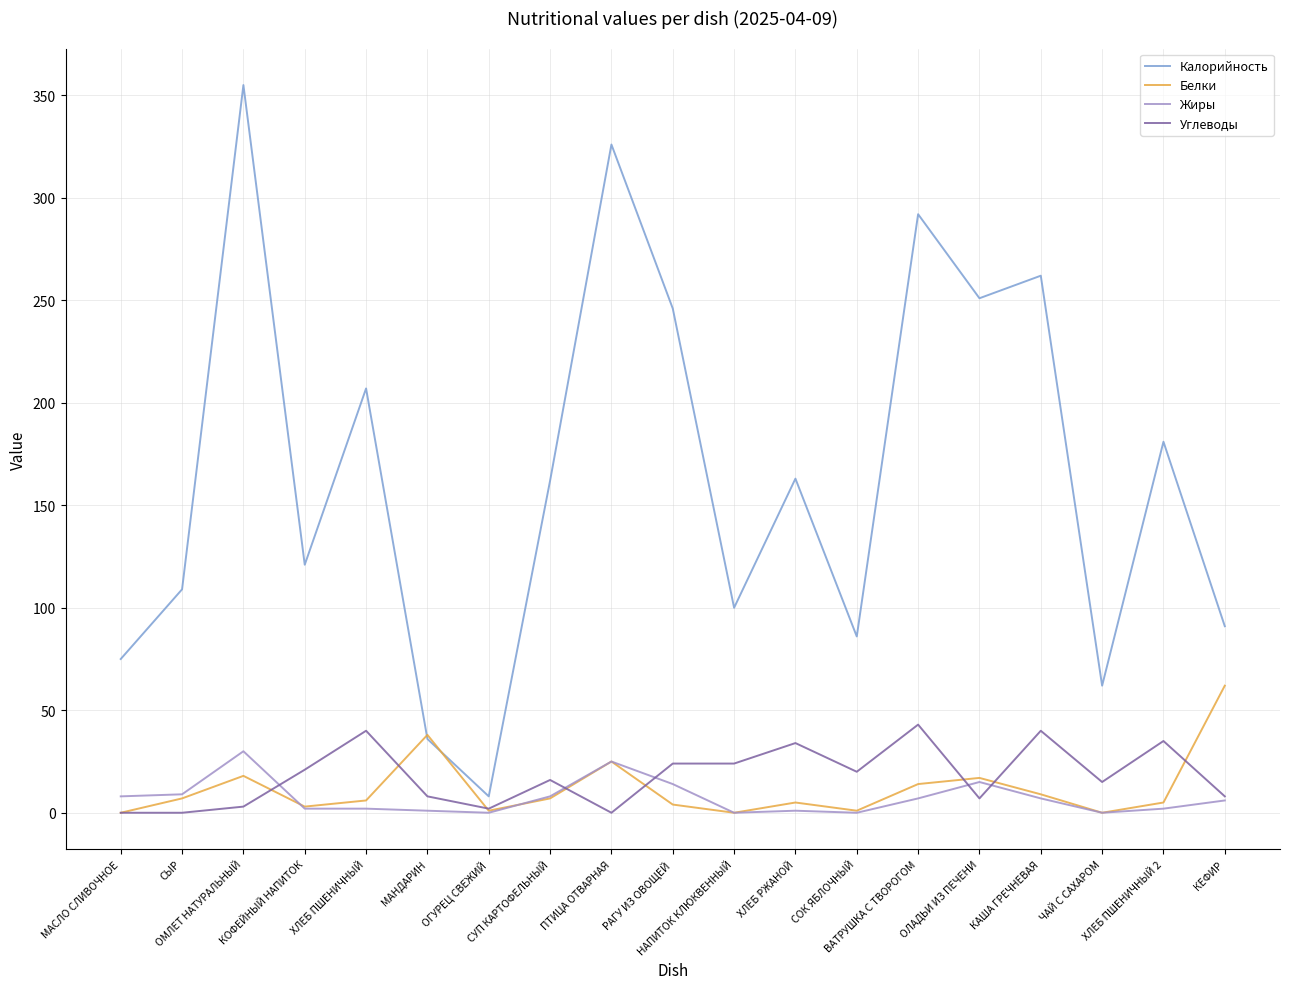

What value does the Углеводы series have at ХЛЕБ ПШЕНИЧНЫЙ, to the nearest 10?

40